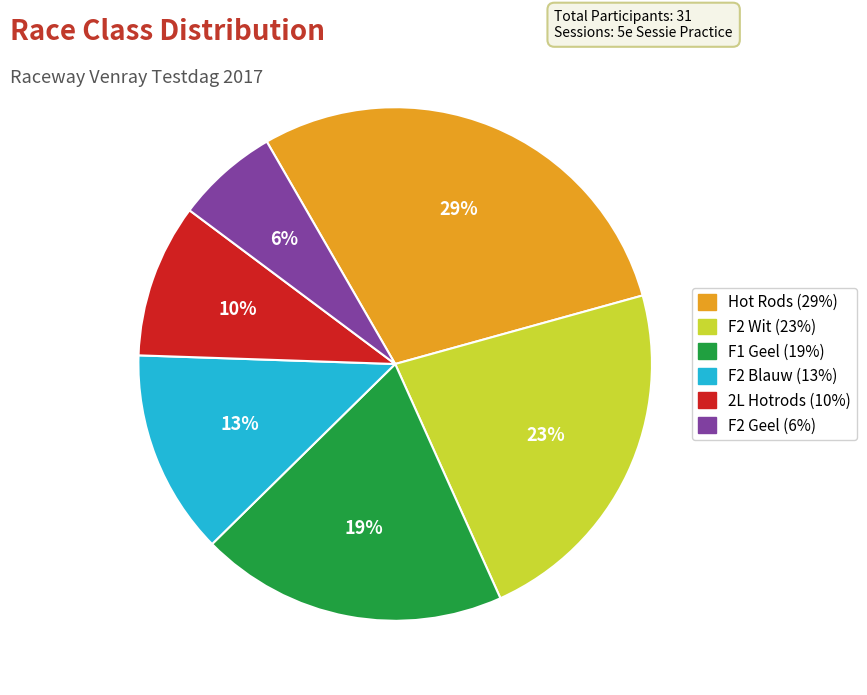

Between F1 Geel and F2 Wit, which is larger?

F2 Wit